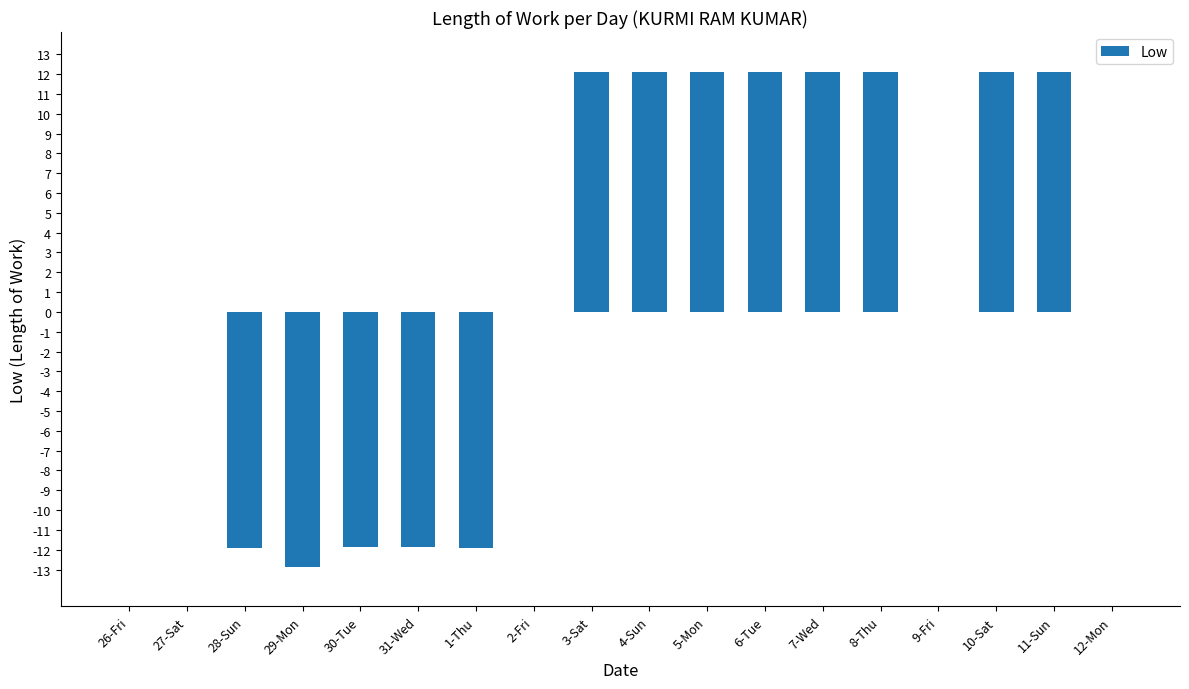

What is the maximum value shown in the chart?

12.1